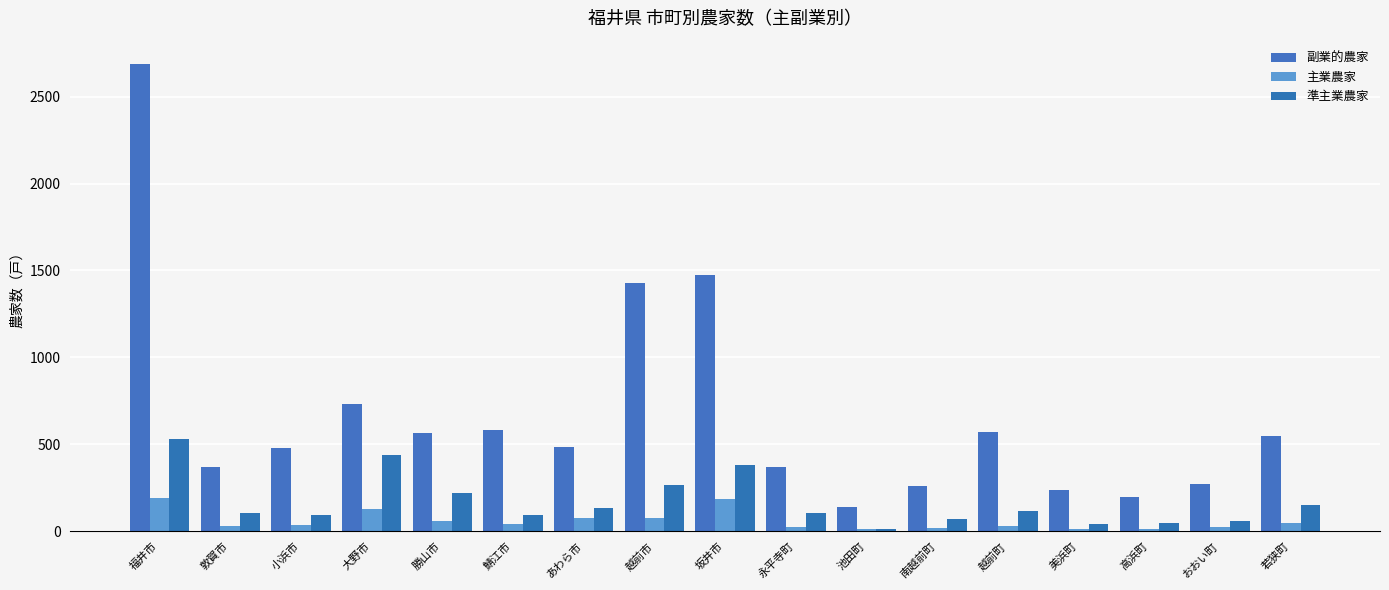

What is the highest value of the 主業農家 series?

189